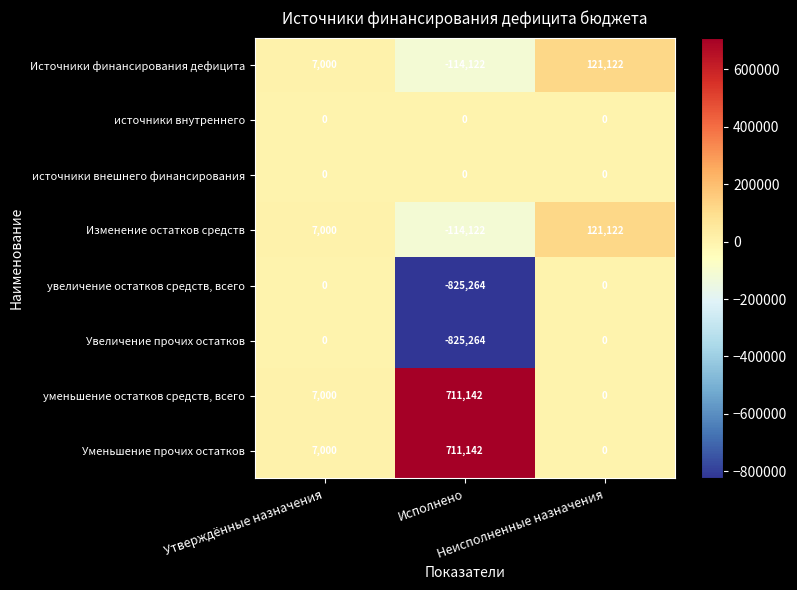

Count the Источники финансирования дефицита values in the range -114122 to 121122.

3